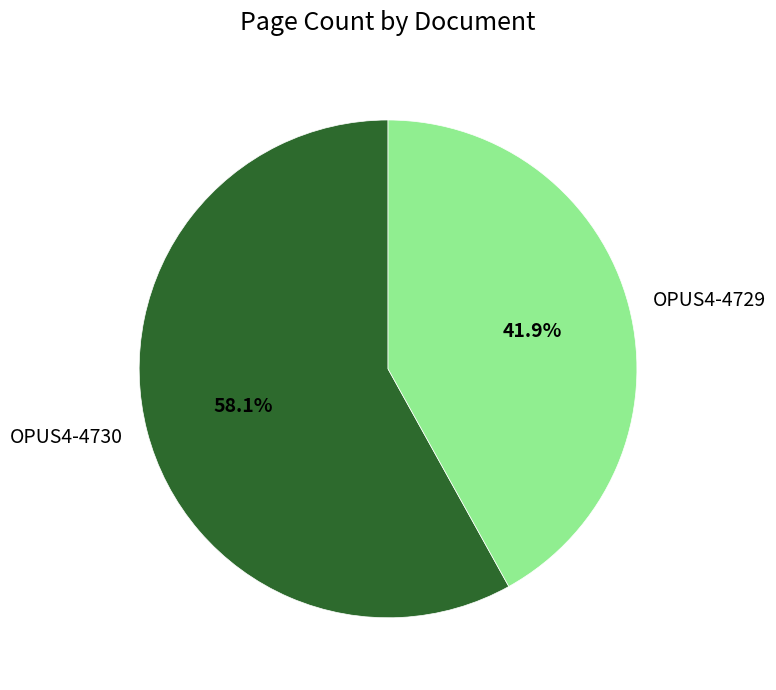

Is there a majority slice in this chart?

Yes